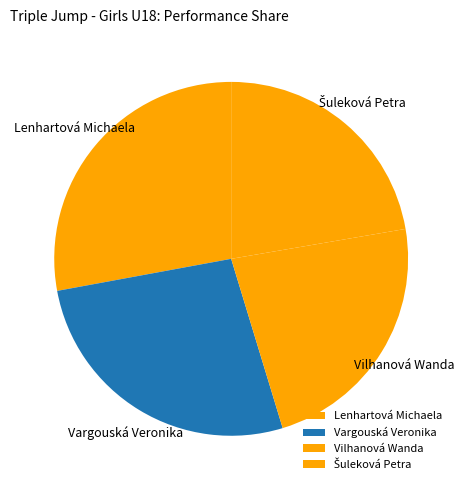

To the nearest percent, what is the difference between the Šuleková Petra and Vilhanová Wanda slice percentages?

1%